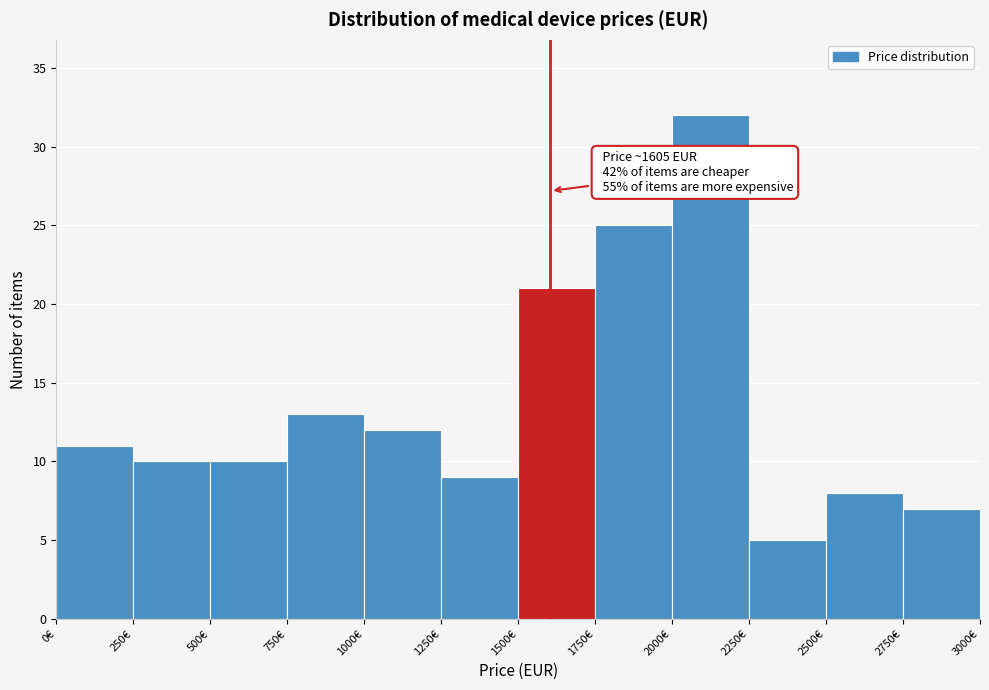

Over which range of the x-axis is the bar tallest?

2000 to 2250